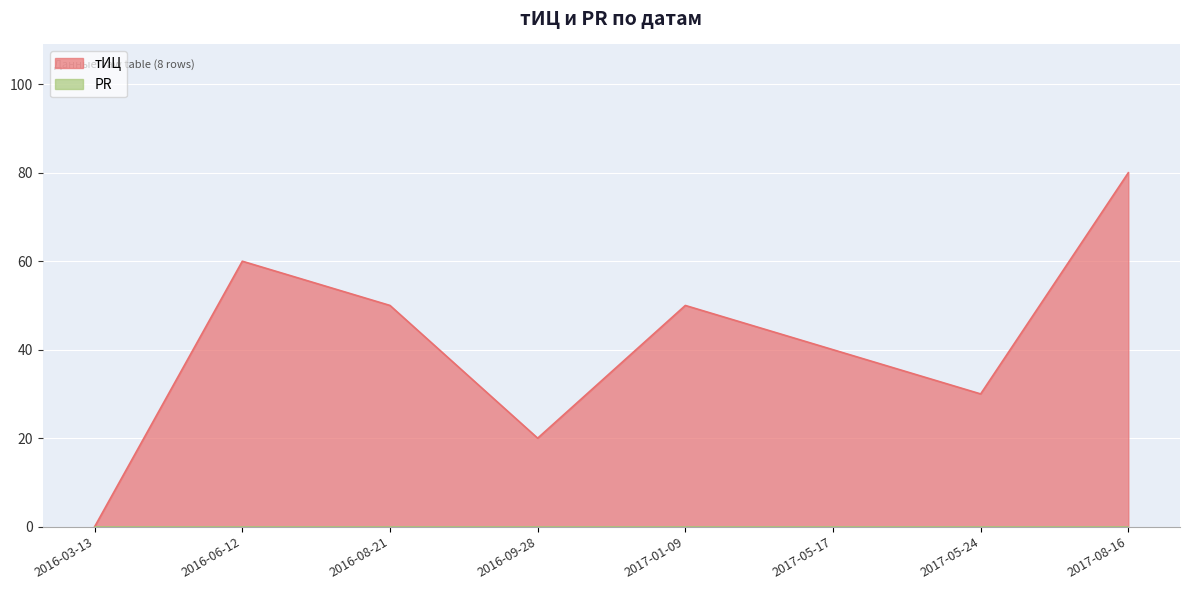

Count the number of values greater than 50.

2